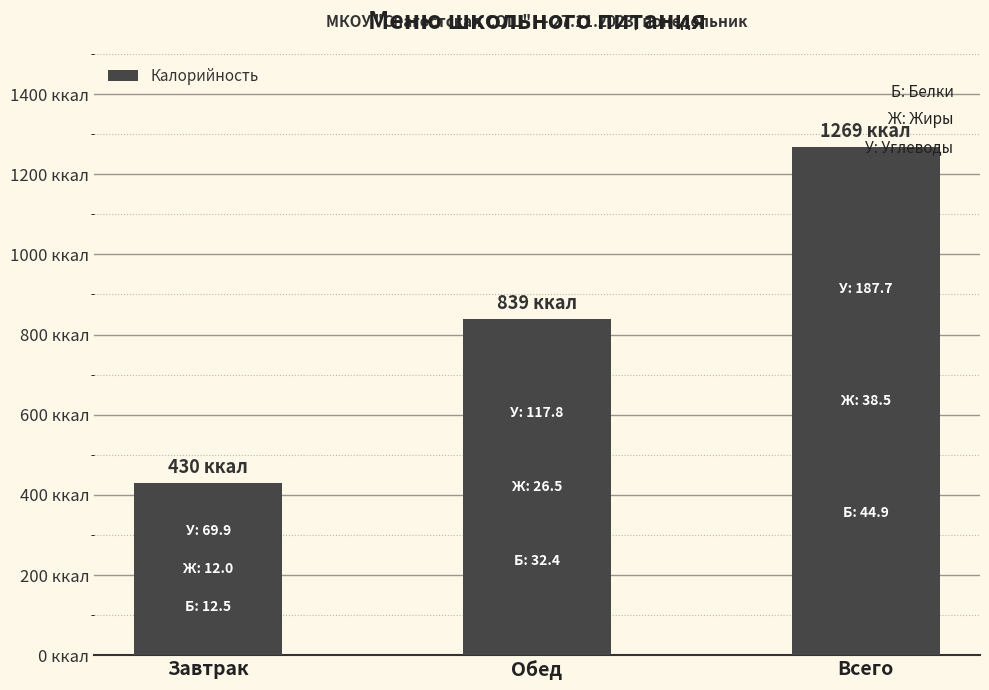

What is the change in value from Завтрак to Всего?

+838.8